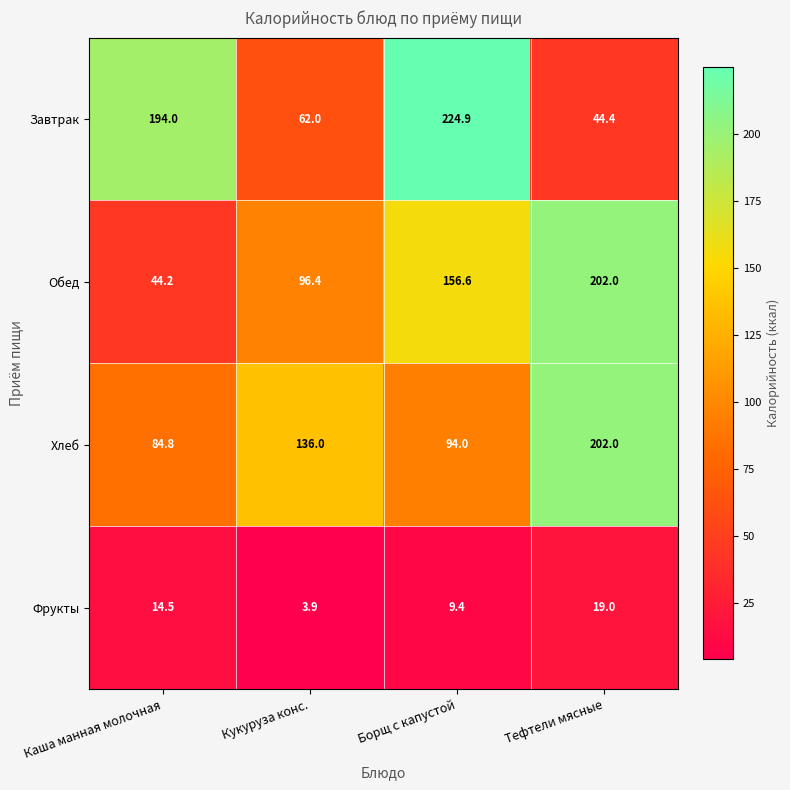

What is the difference between the maximum and minimum values in the Обед series?

157.8